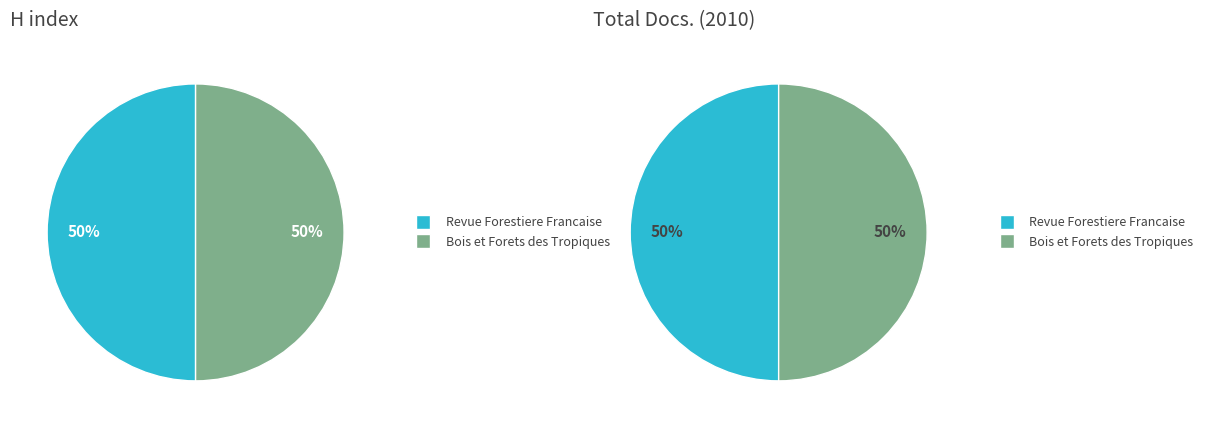

To the nearest percent, what is the combined percentage of Revue Forestiere Francaise and Bois et Forets des Tropiques?

100%